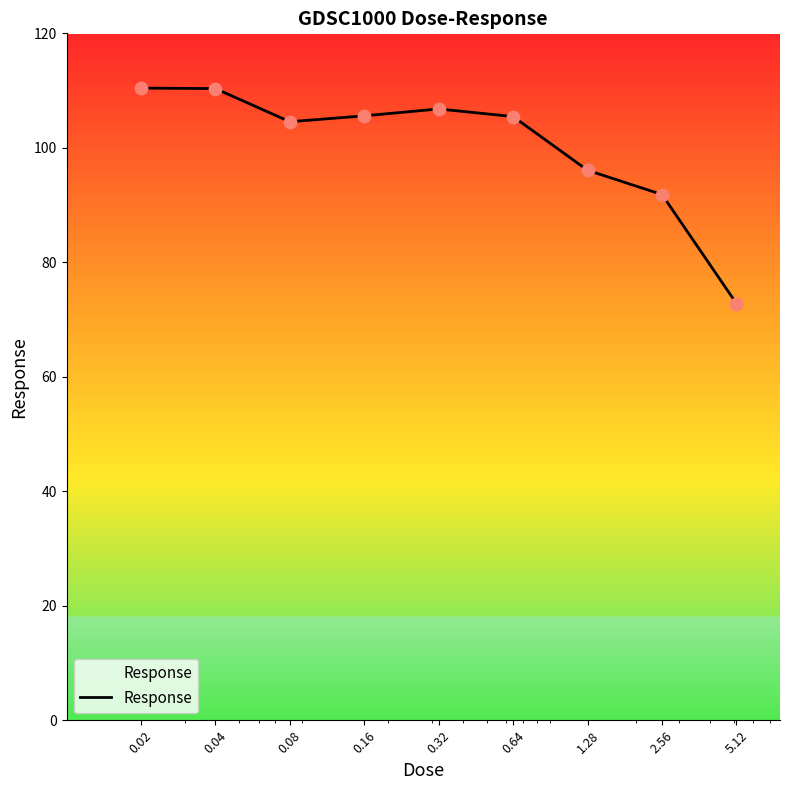

What is the smallest value displayed?

72.8